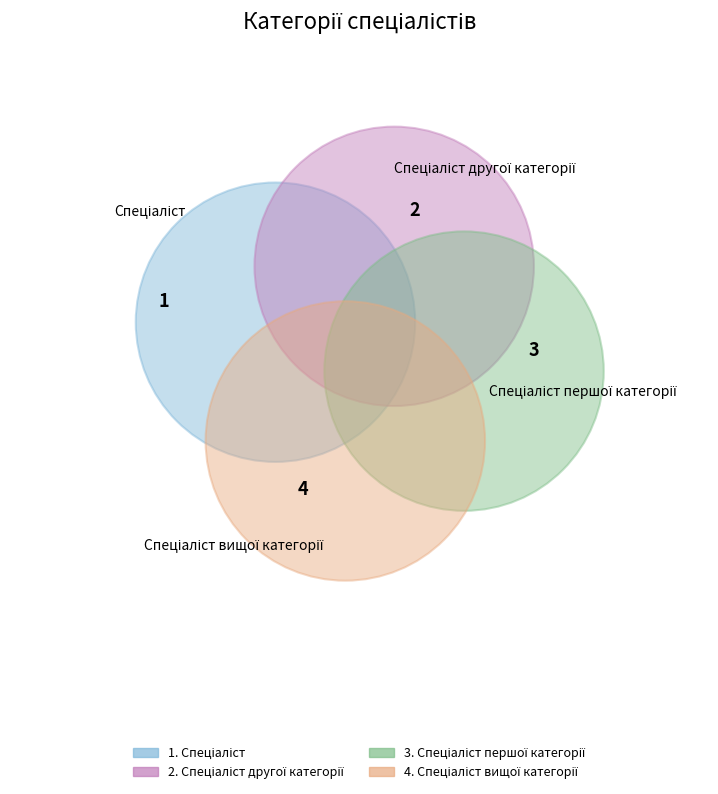

Between Спеціаліст and Спеціаліст вищої категорії, which is larger?

Спеціаліст вищої категорії